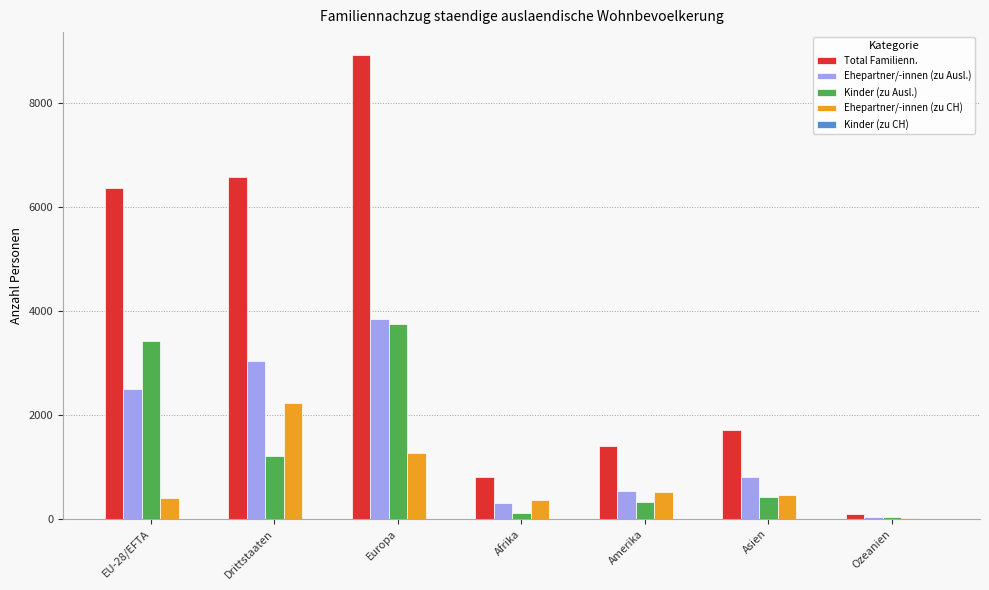

What is the maximum value for Ehepartner/-innen (zu Ausl.)?

3833